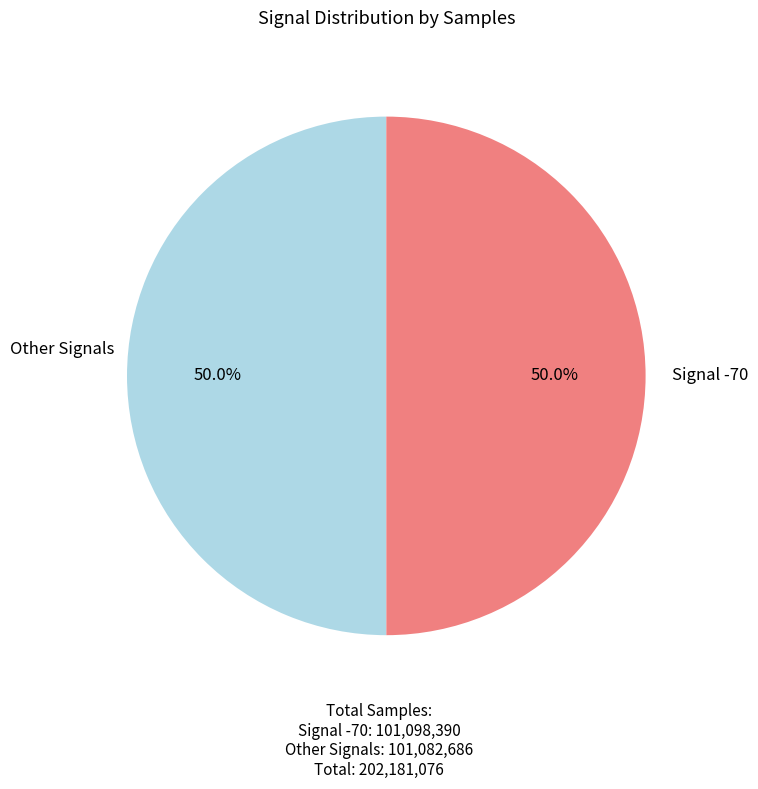

How many slices are in this pie chart?

2